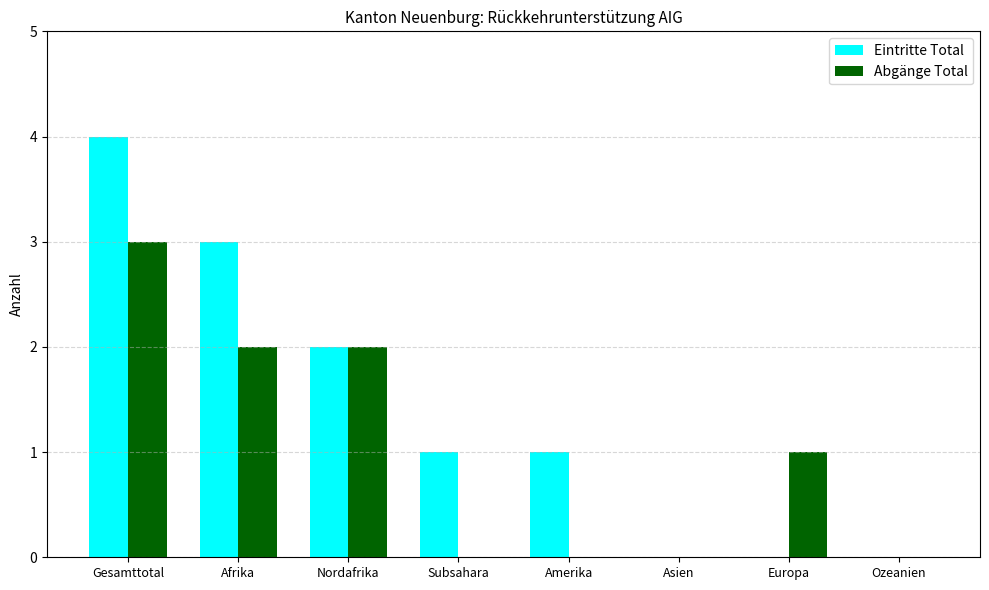

Which category has the highest value across all series?

Gesamttotal